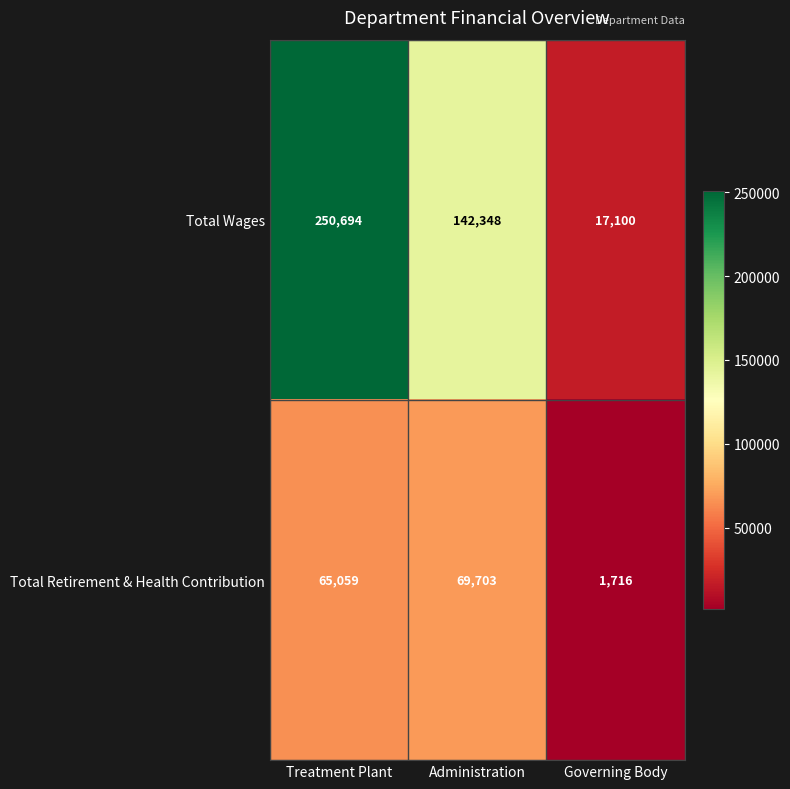

At how many categories does at least one series exceed 103247?

2